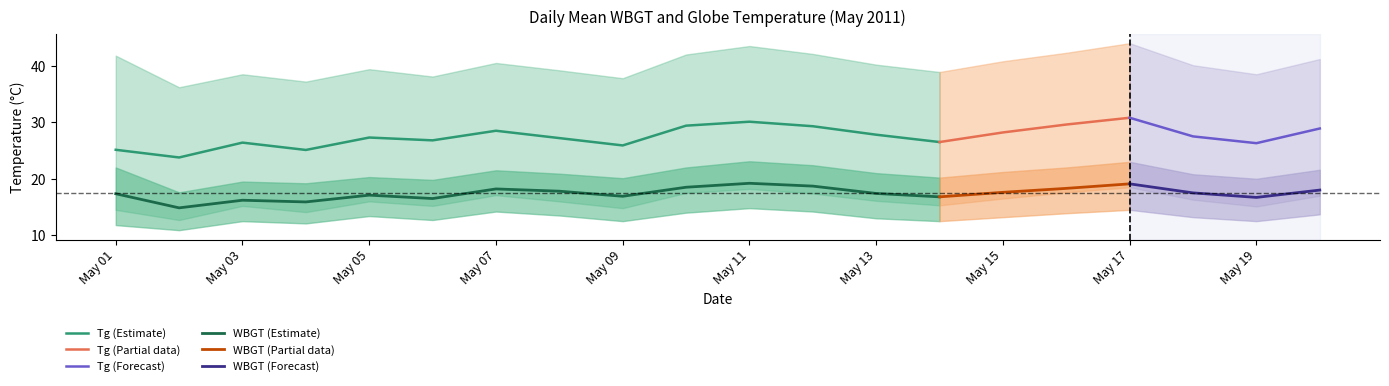

At which label is WBGT closest to 17?

2011/5/5